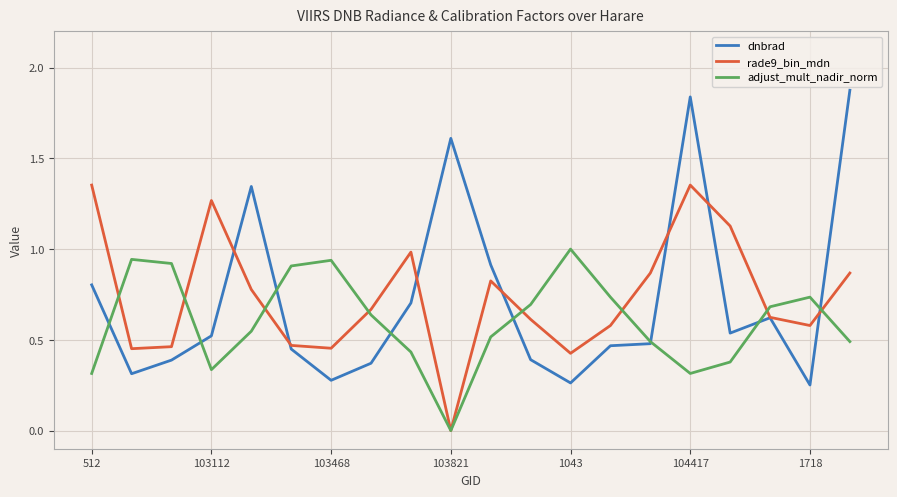

Which series has the widest spread of values?

dnbrad